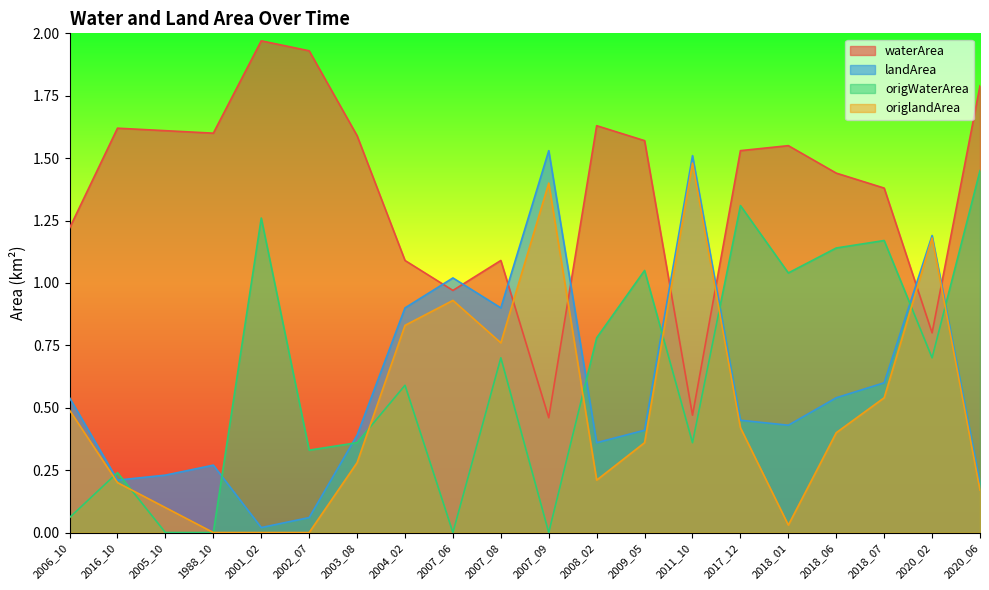

What are all the series names shown in the legend?

waterArea, landArea, origWaterArea, origlandArea